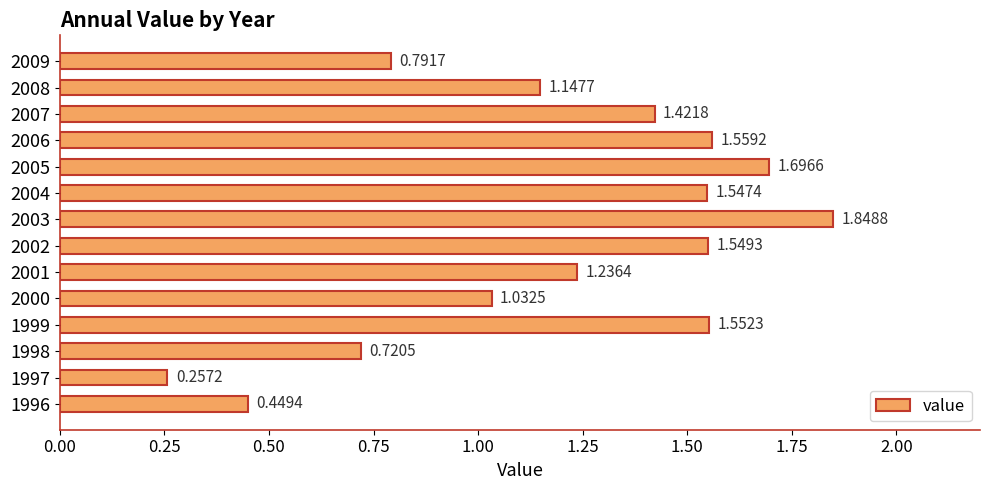

List the labels in order of value, smallest first.

1997, 1996, 1998, 2009, 2000, 2008, 2001, 2007, 2004, 2002, 1999, 2006, 2005, 2003